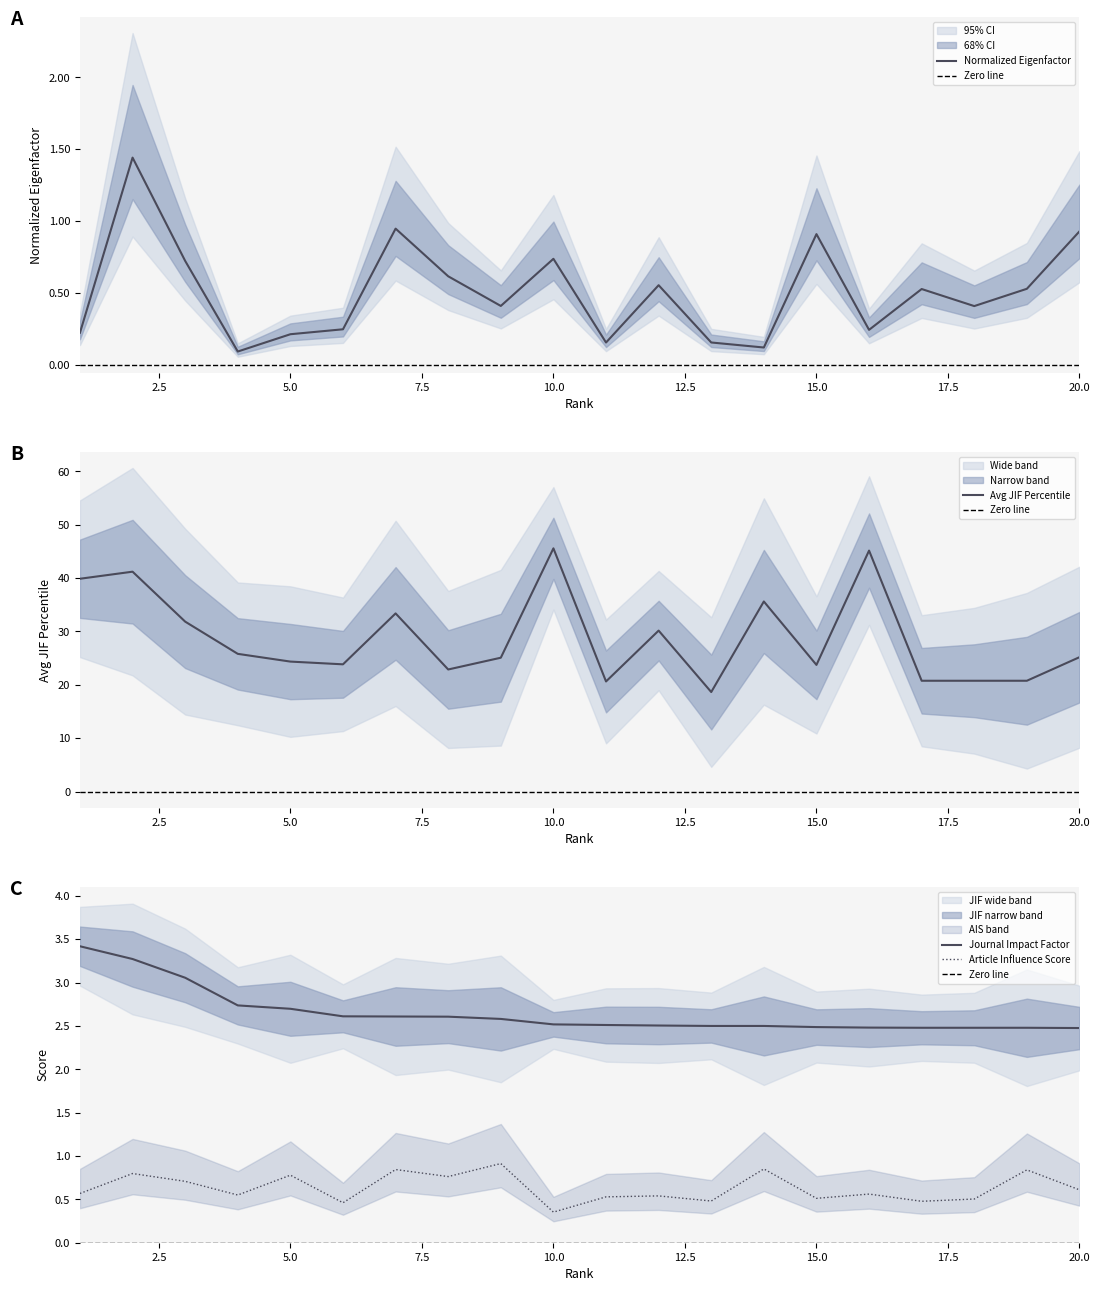

What is the sum of the Avg JIF Percentile values at 3 and 17?

52.6